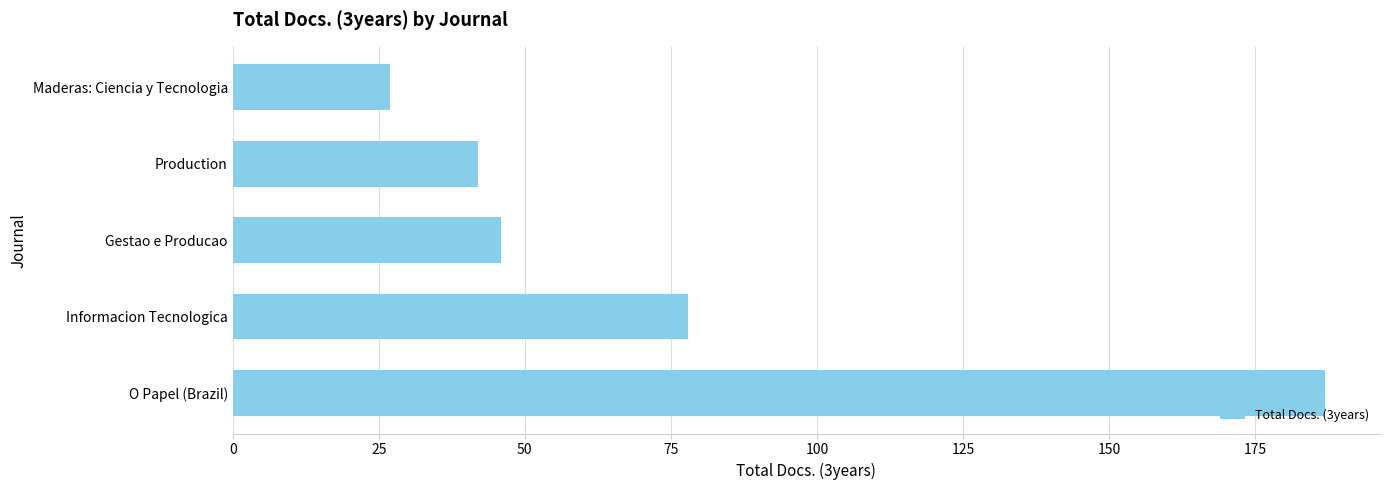

What is the difference between the second highest and minimum values?

51